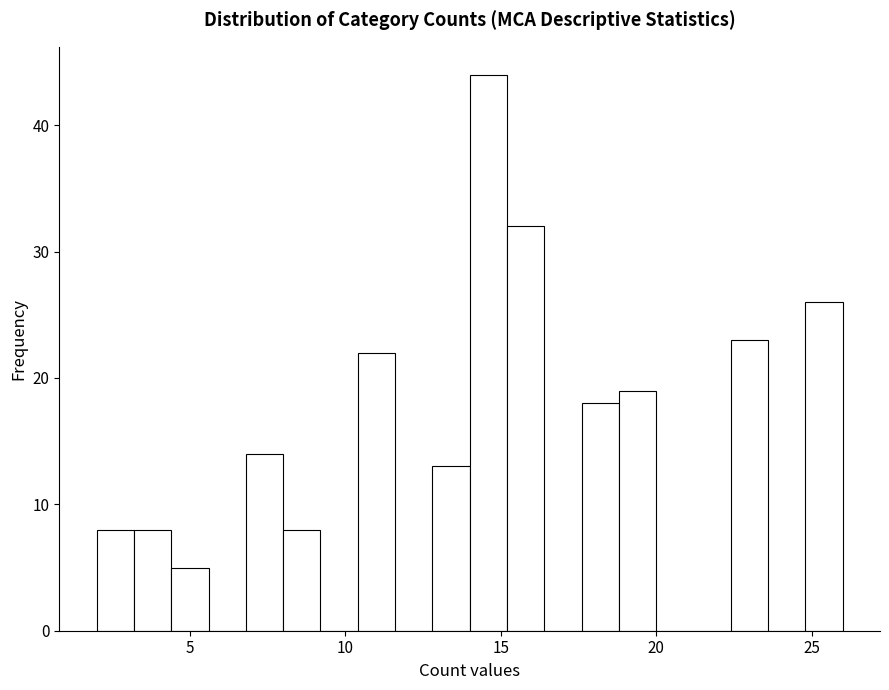

Read against the x-axis, roughly where is the centre of the tallest bar?

14.5